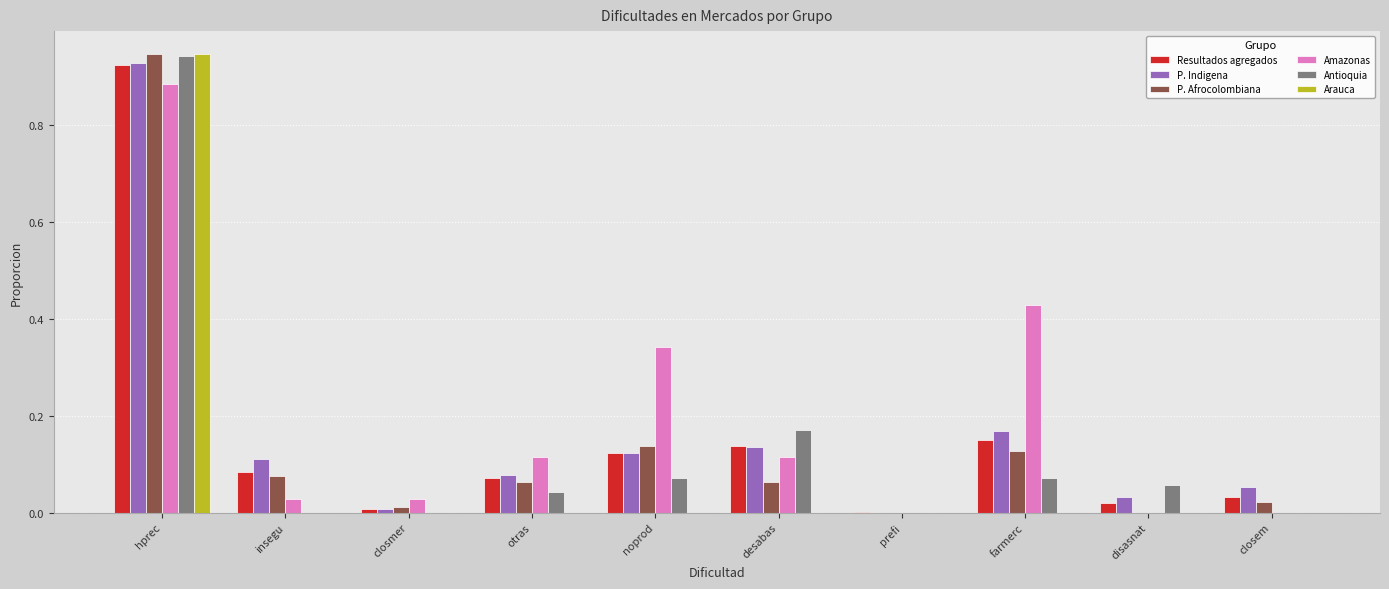

What is the sum of the Amazonas values at noprod and farmerc?

0.8